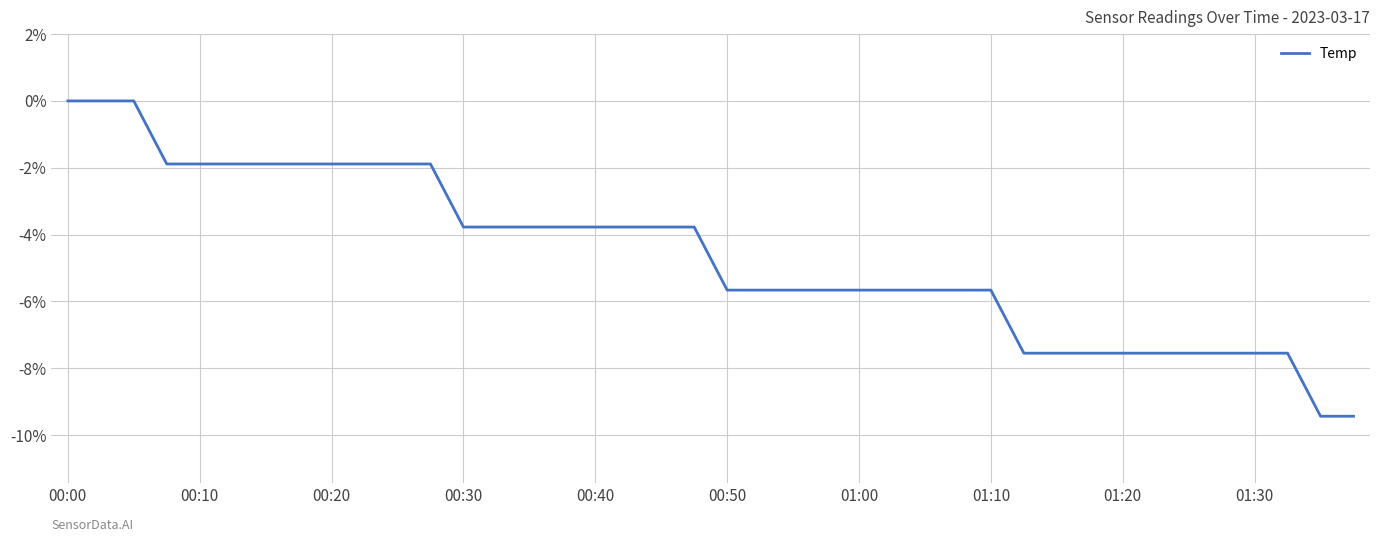

What is the minimum value shown in the chart?

-9.4